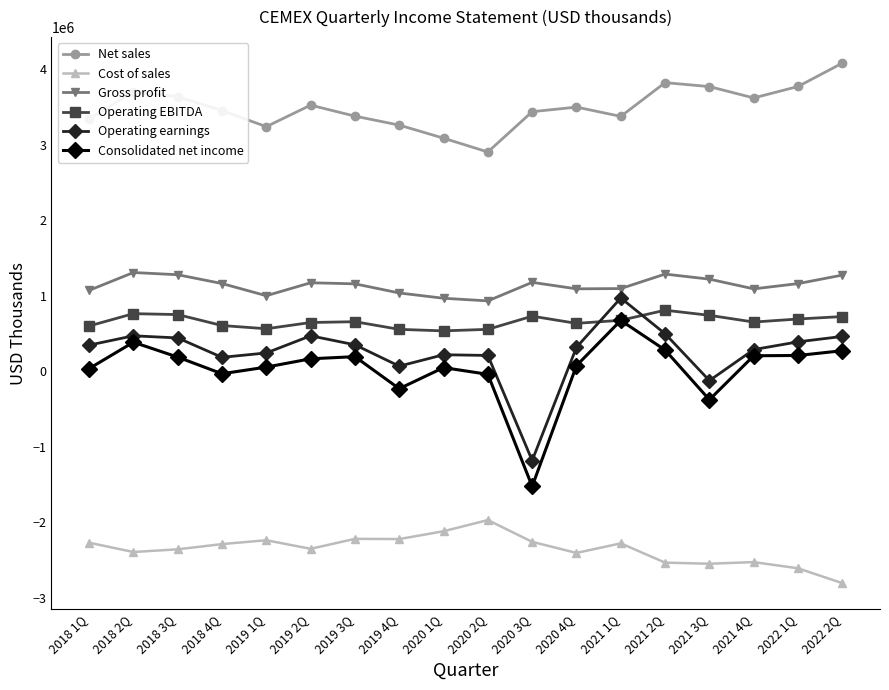

What is the value of the Consolidated net income point at the 17th from the left?

207813.7